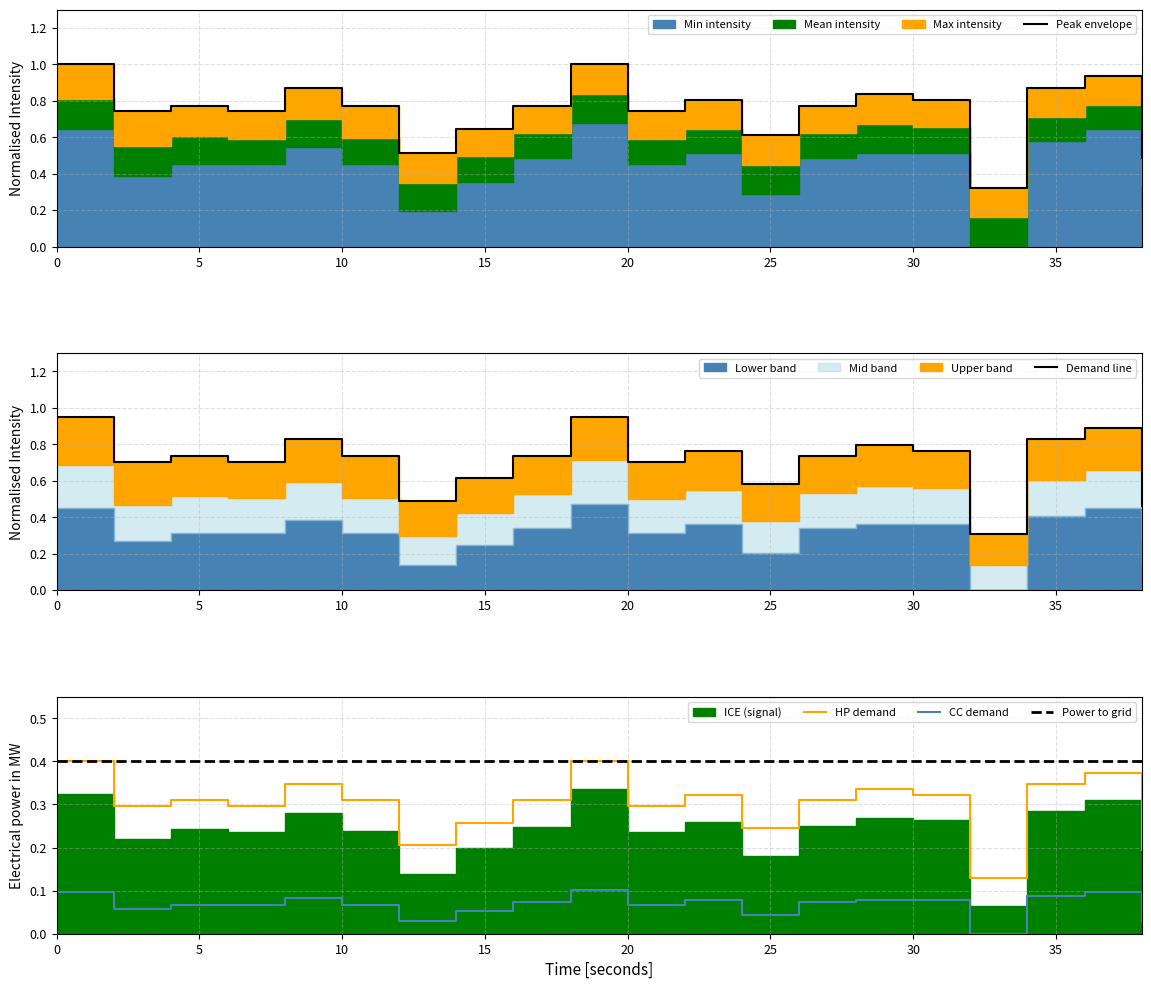

True or false: CC demand and HP demand cross at least once.

False